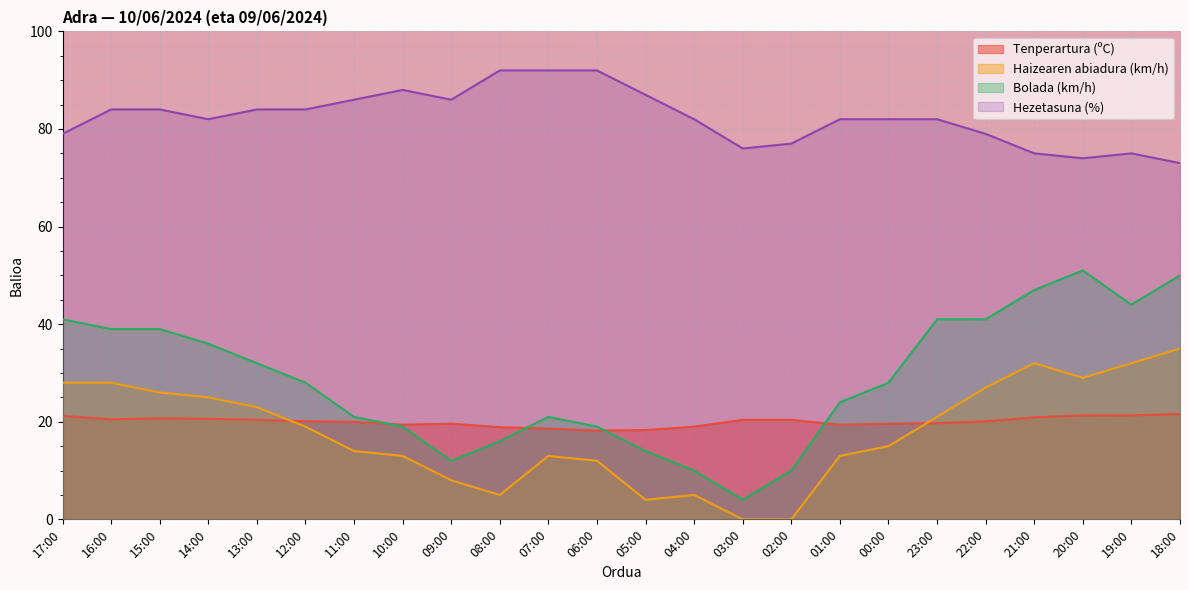

What are all the series names shown in the legend?

Tenperartura (ºC), Haizearen abiadura (km/h), Bolada (km/h), Hezetasuna (%)